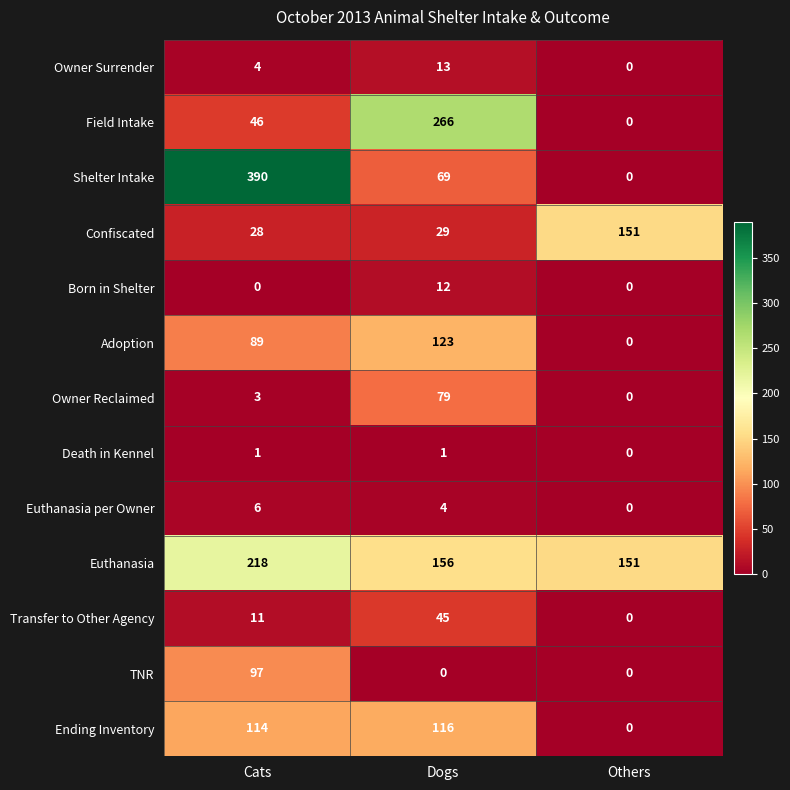

Which series changed the most between Cats and Others?

Shelter Intake